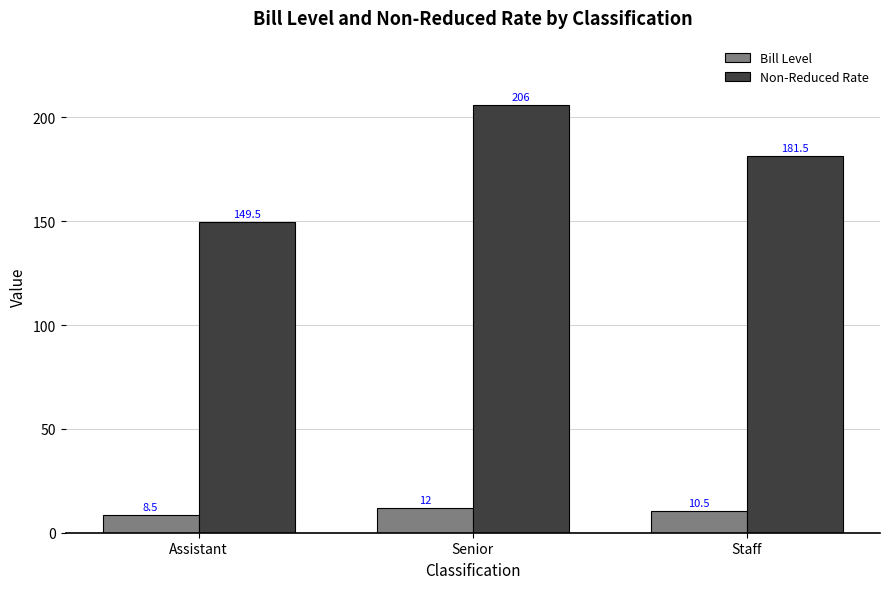

How many bars are there in each group?

2